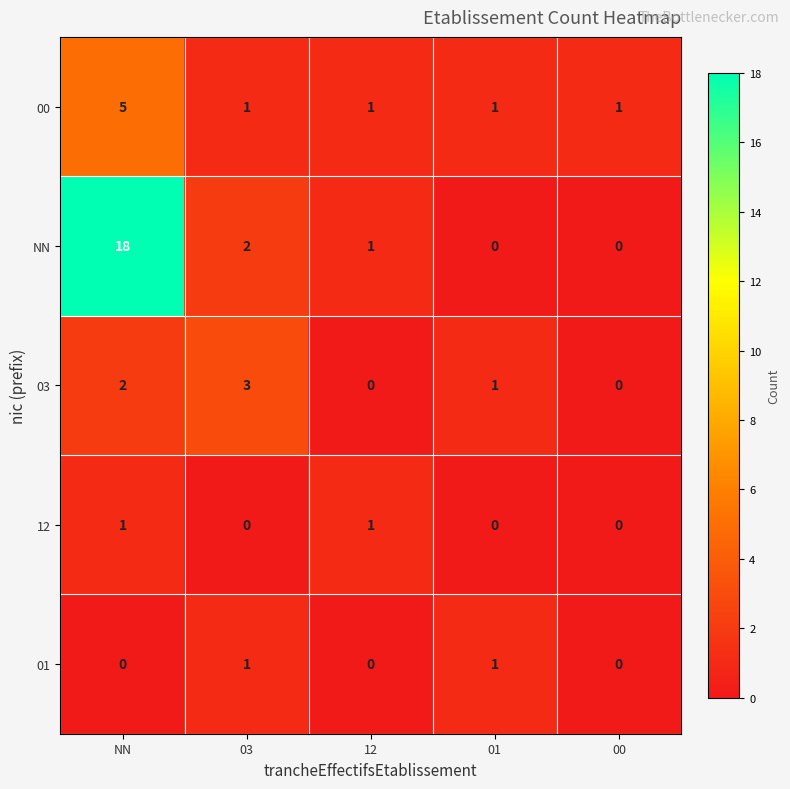

Rank the series at NN from lowest to highest value.

01, 12, 03, 00, NN